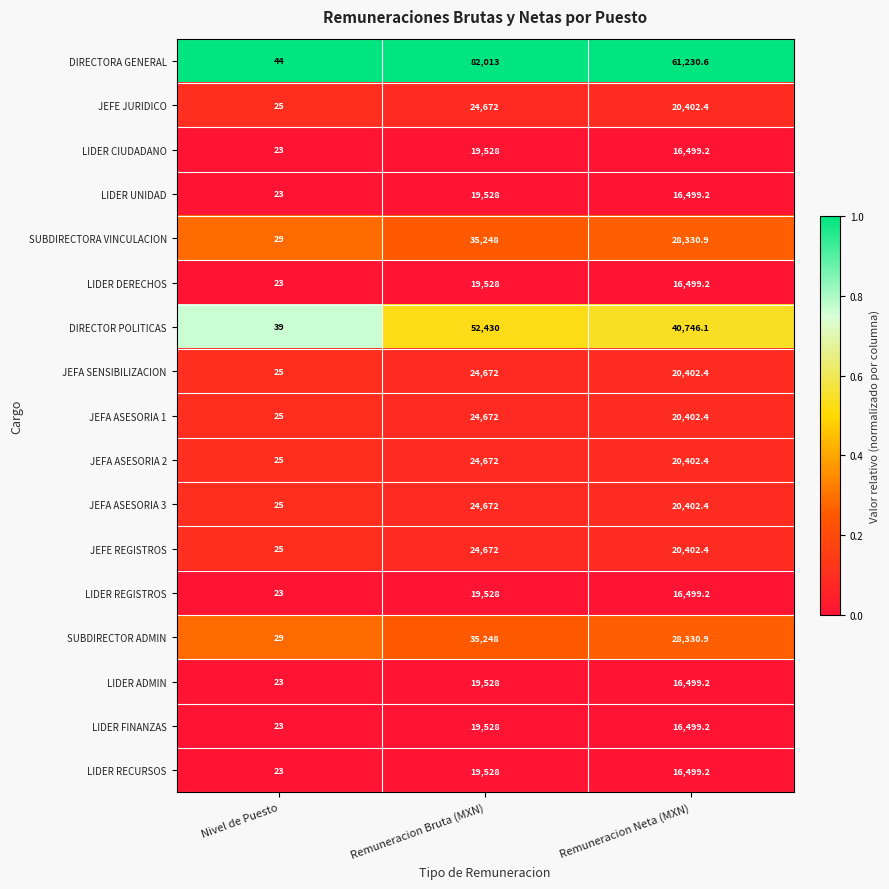

At which label does LIDER RECURSOS reach its minimum?

Nivel de Puesto